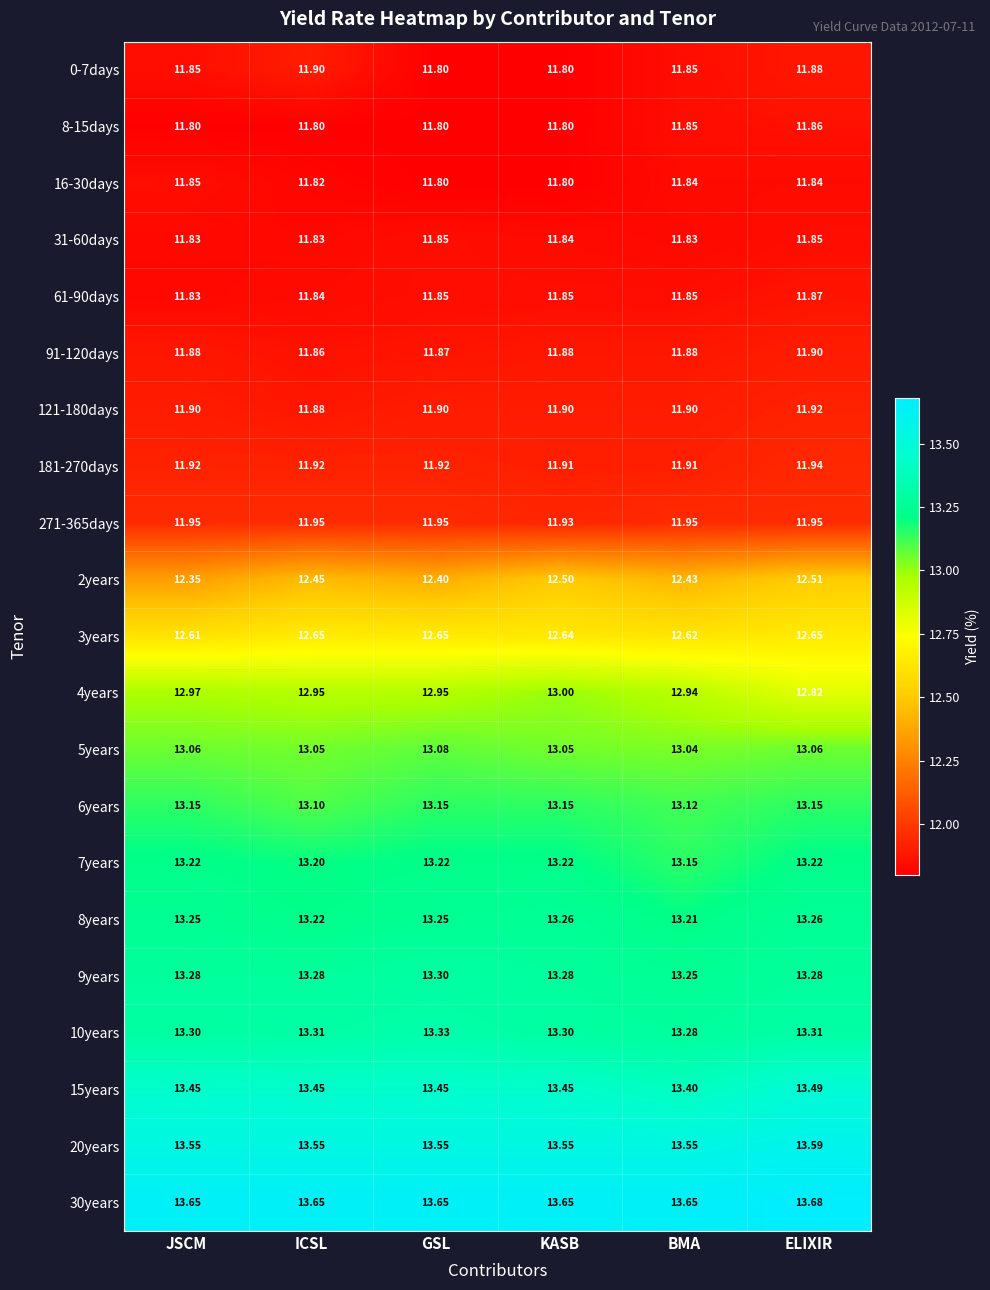

Is the value of 6years at BMA greater than the value of 15years at ICSL?

No